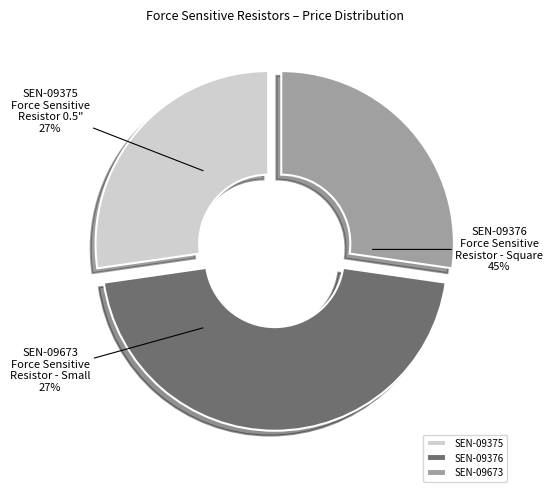

Combined, do SEN-09376
(Force Sensitive
Resistor - Square) and SEN-09375
(Force Sensitive
Resistor 0.5") account for over 50%?

Yes